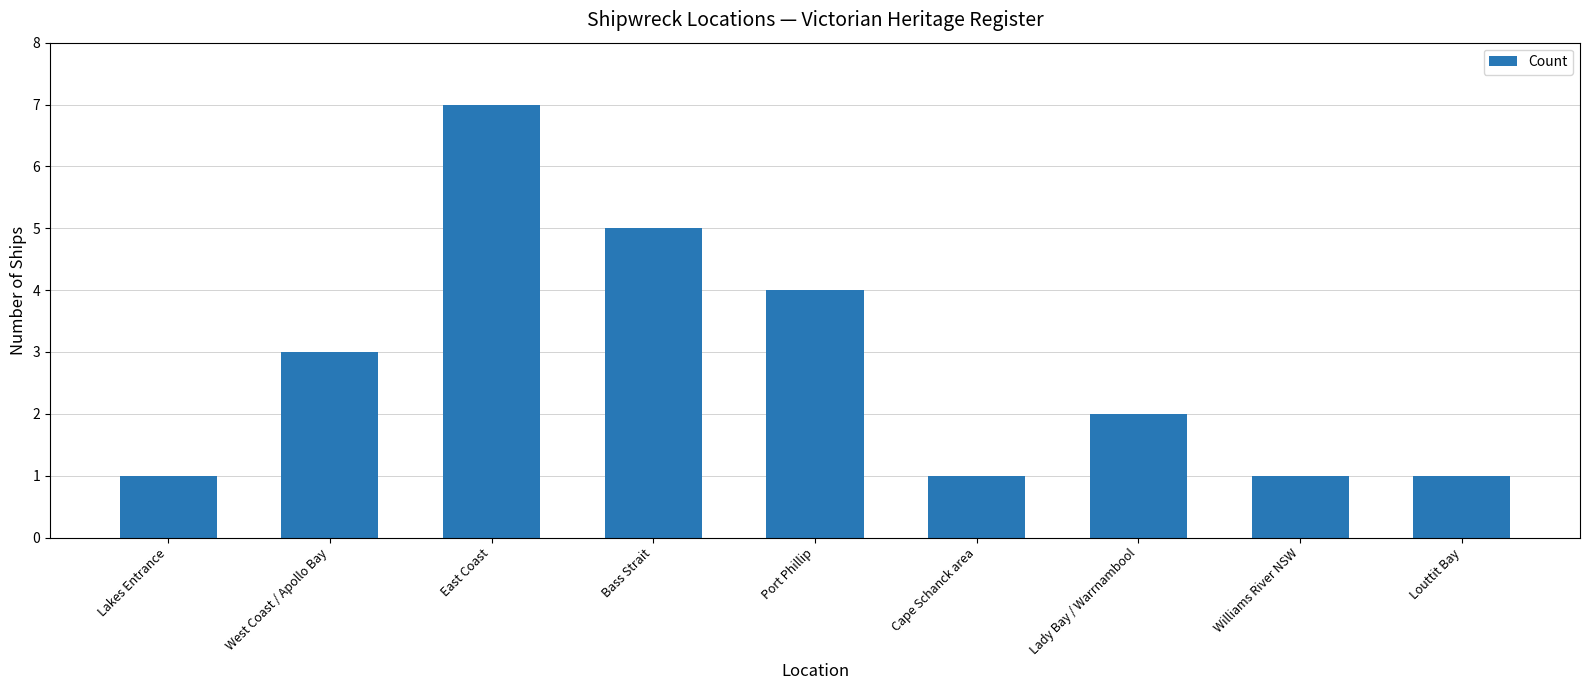

Between East Coast and Port Phillip, which is larger?

East Coast